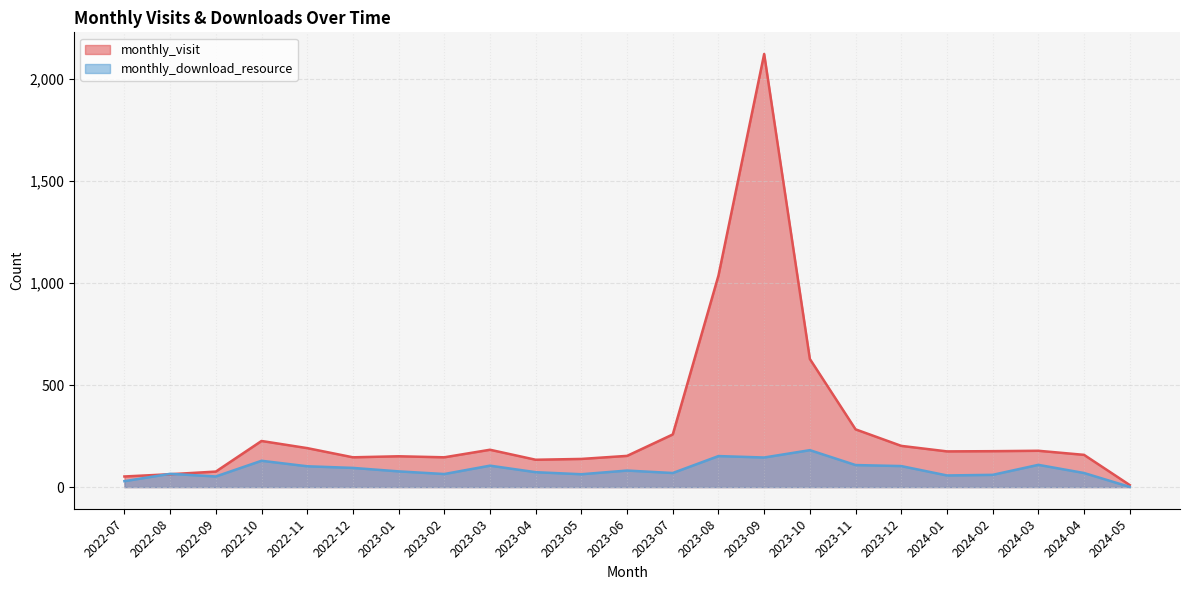

At which category is the sum across all series the highest?

2023-09